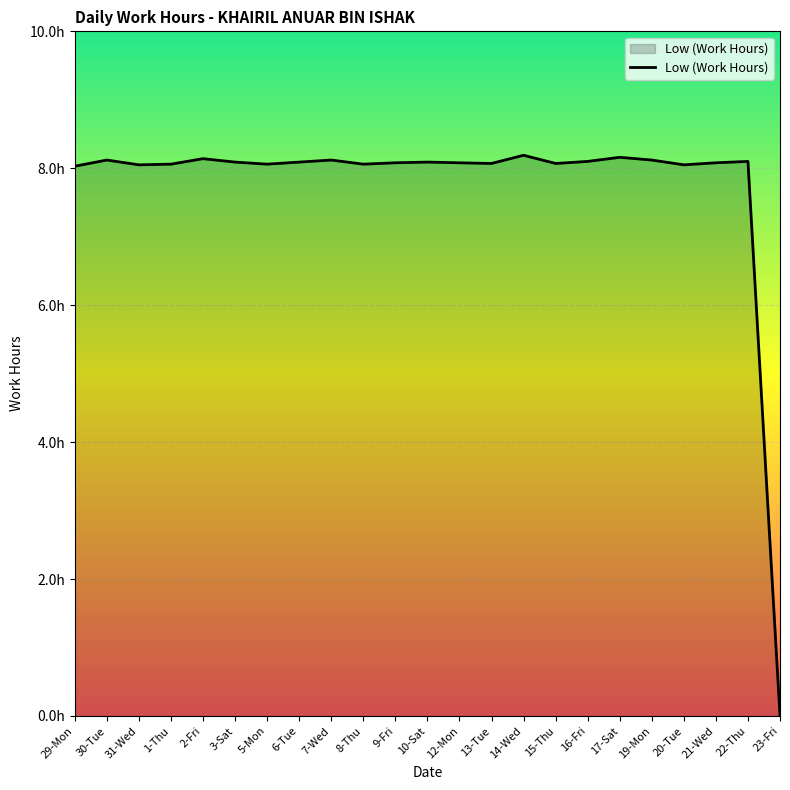

Does the chart have visible grid lines?

Yes